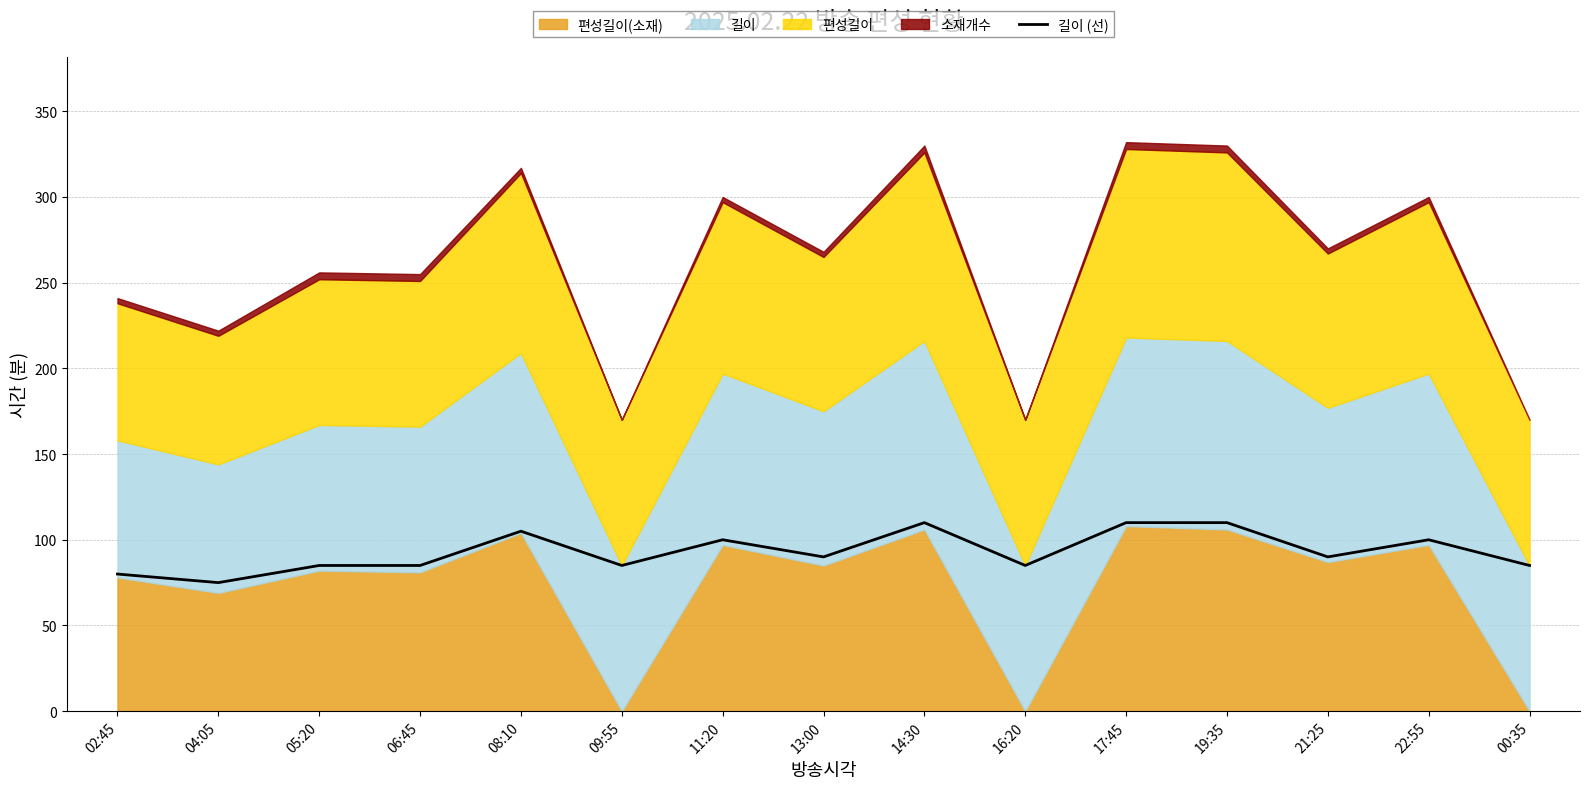

The value at 21:25 is 20. True or false?

False